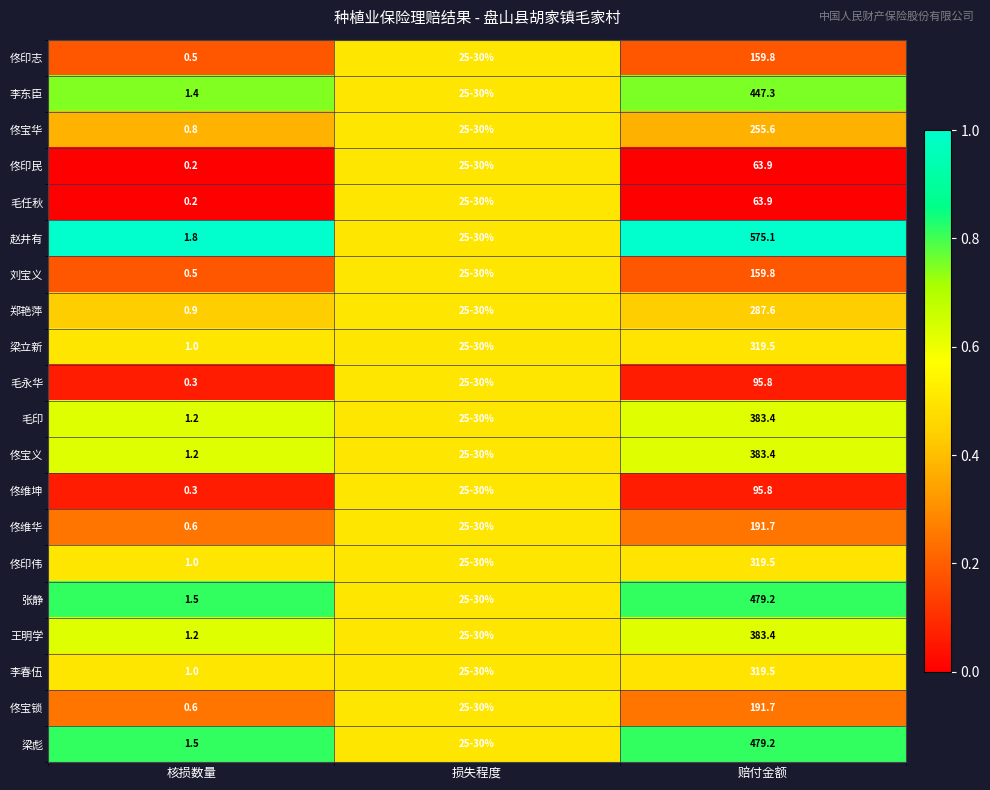

Which series changed the most between 核损数量 and 赔付金额?

赵井有